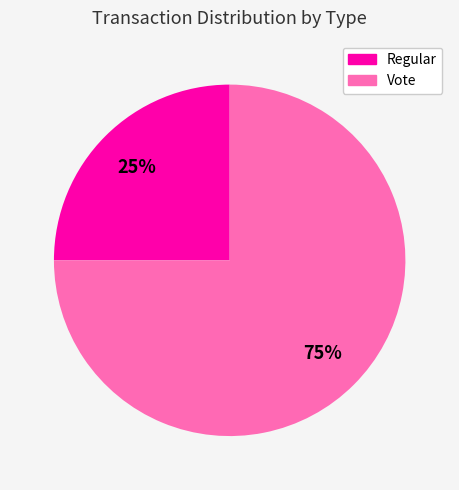

Is the sum of Vote and Regular greater than half?

Yes